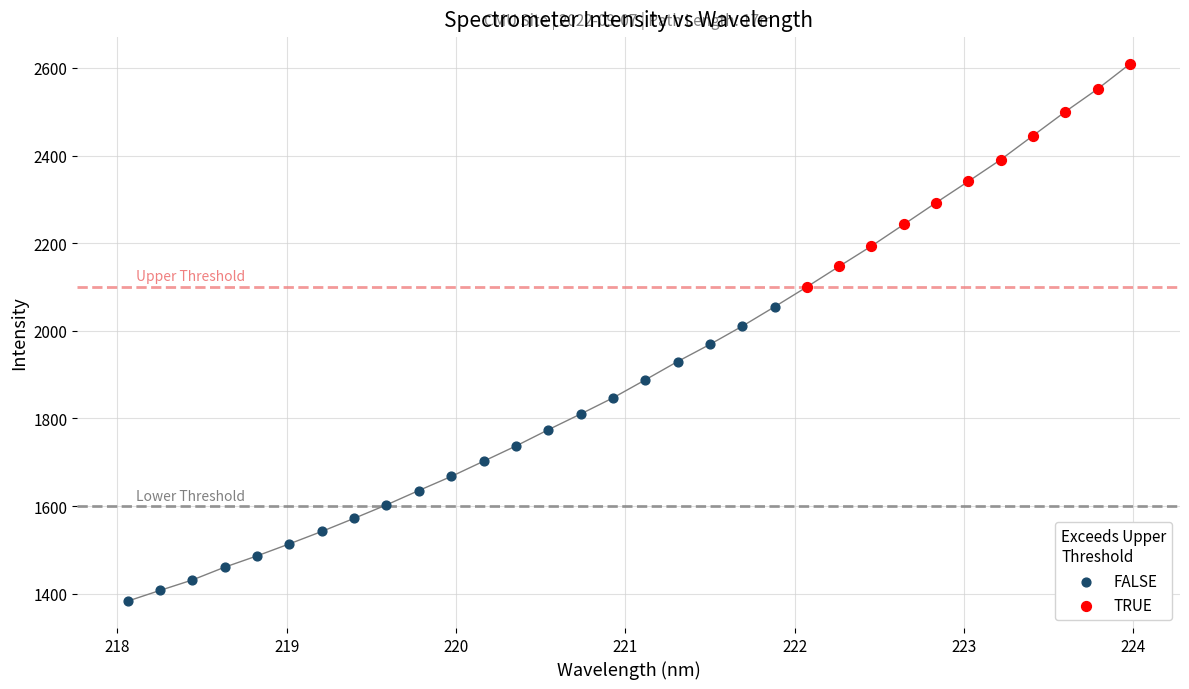

Which series reaches the maximum Y coordinate?

TRUE